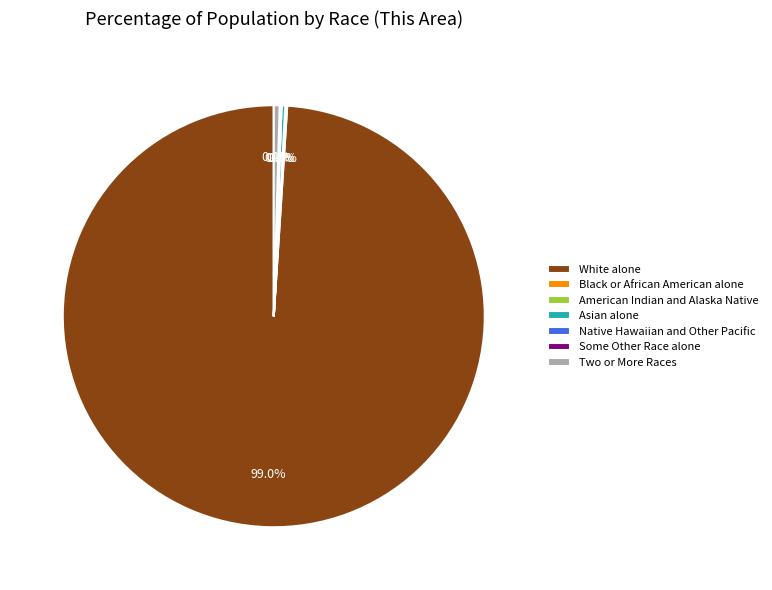

Which slice represents more than half of the pie?

White alone